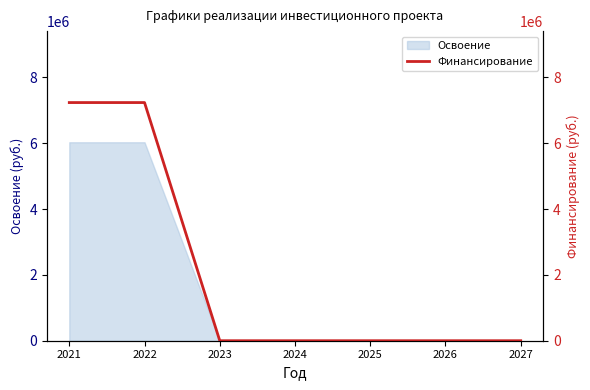

List the labels in order of value, largest first.

2021, 2022, 2023, 2024, 2025, 2026, 2027